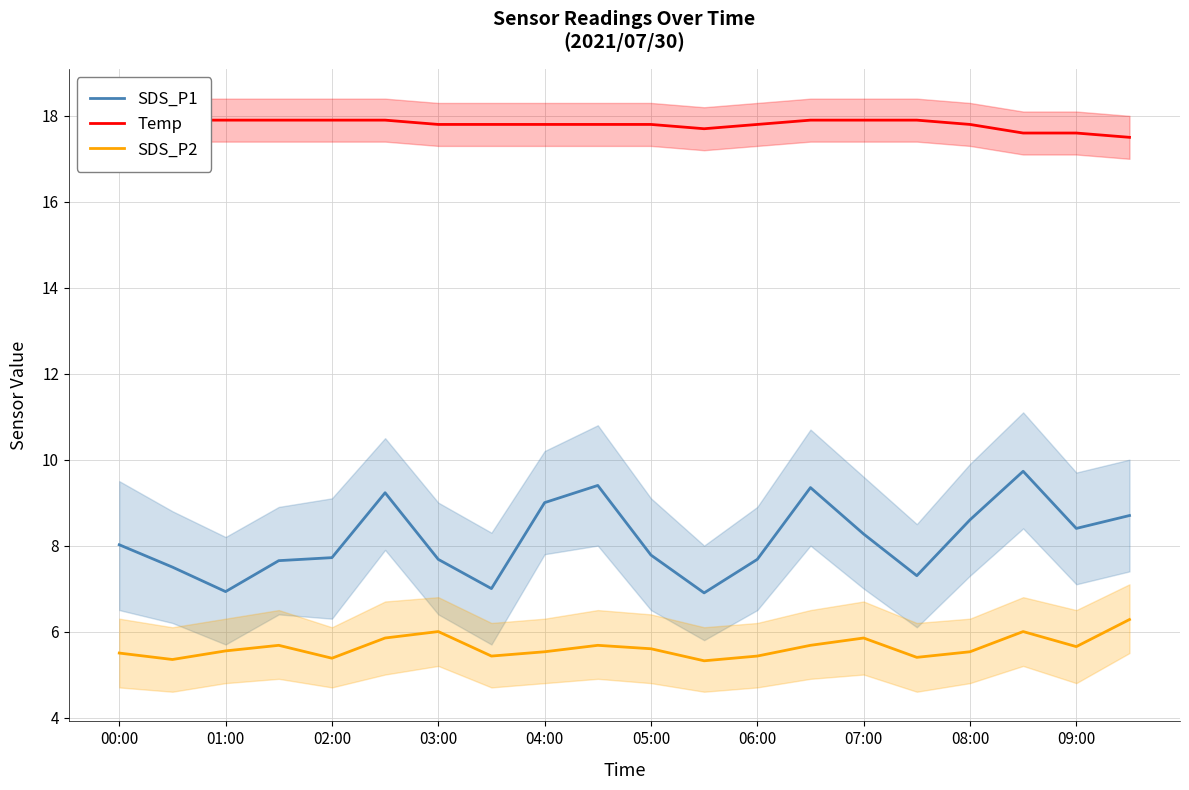

How many interior local peaks does the SDS_P1 series have?

4